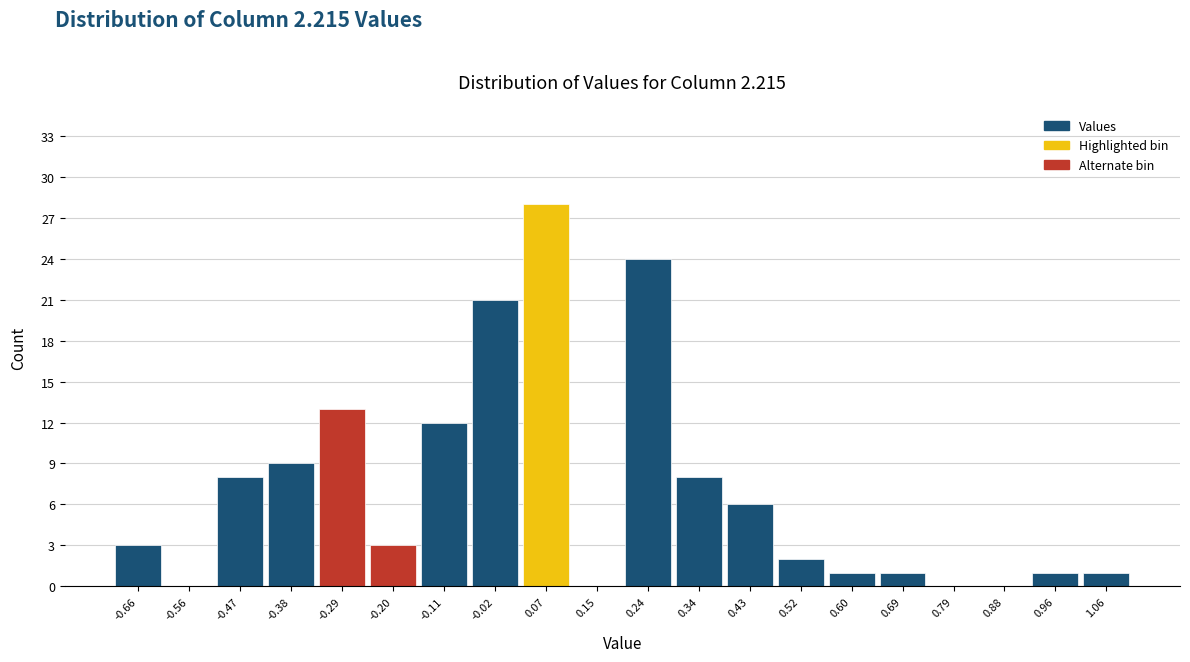

Reading left to right, list every bar in this chart as the range it spans on the x-axis followed by its height. The values are not printed on the chart, so give them approximately, as read against the axis.

-0.70 to -0.61: 3
-0.61 to -0.52: 0
-0.52 to -0.43: 8
-0.43 to -0.34: 9
-0.34 to -0.25: 13
-0.25 to -0.16: 3
-0.16 to -0.07: 12
-0.07 to 0.02: 21
0.02 to 0.11: 28
0.11 to 0.20: 0
0.20 to 0.29: 24
0.29 to 0.38: 8
0.38 to 0.47: 6
0.47 to 0.56: 2
0.56 to 0.65: 1
0.65 to 0.74: 1
0.74 to 0.83: 0
0.83 to 0.92: 0
0.92 to 1.01: 1
1.01 to 1.10: 1